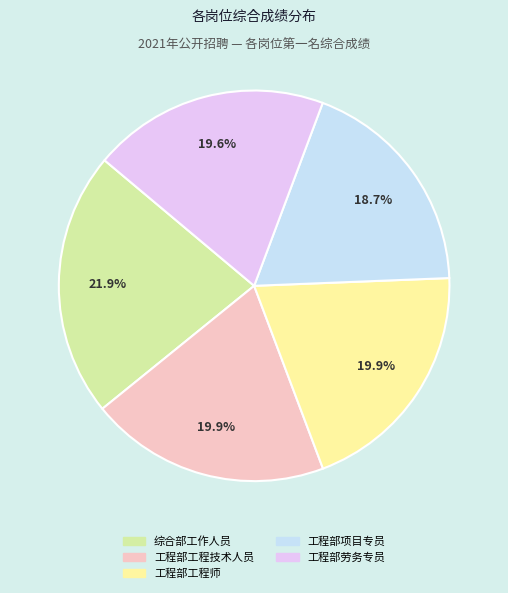

Is 综合部工作人员 the majority of the pie?

No